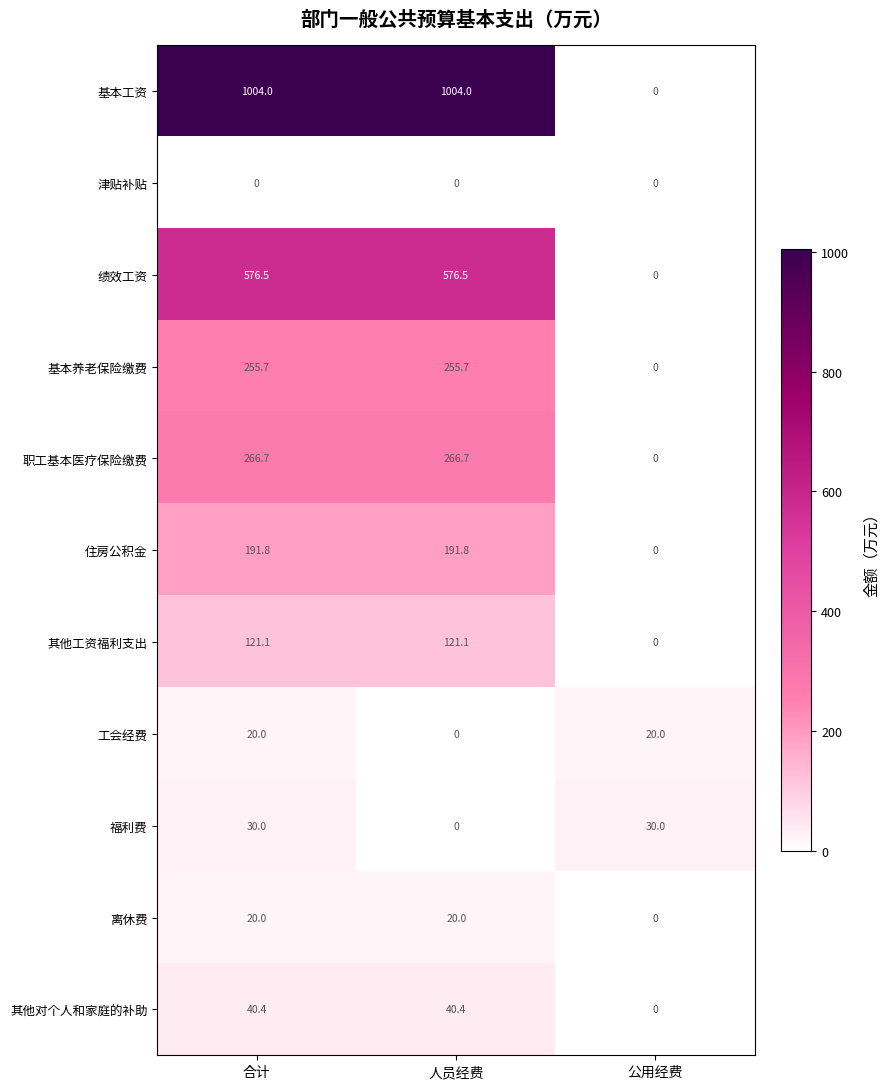

What is the sum of all 工会经费 values?

40.0